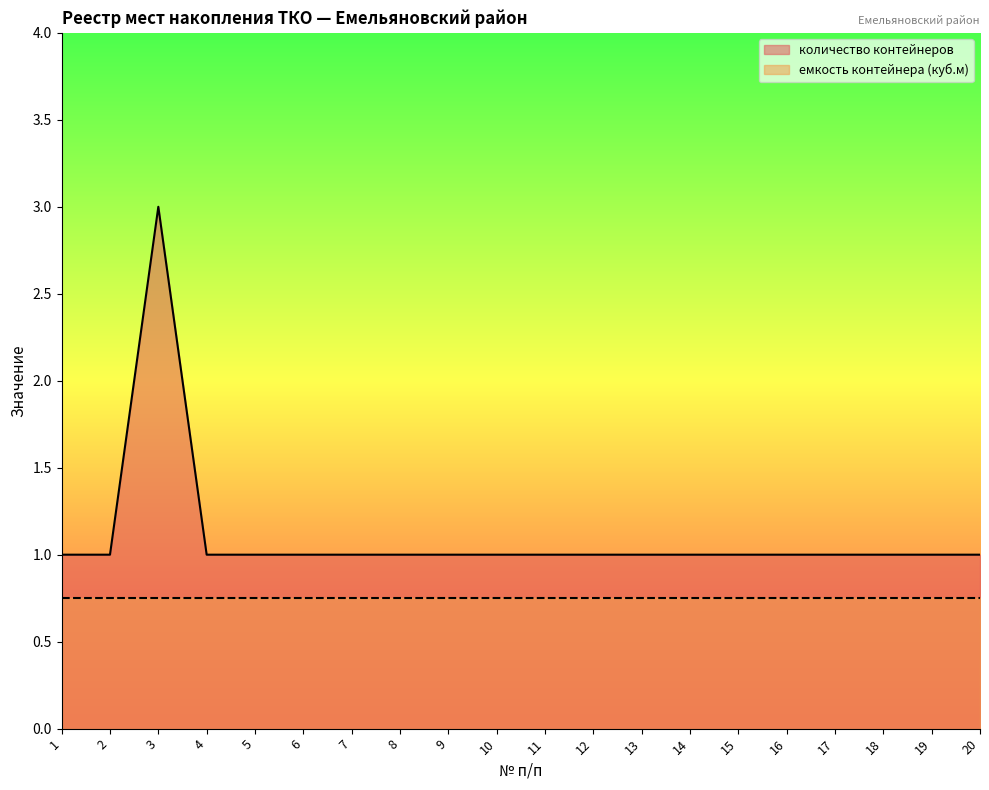

The value at 20 is 1. True or false?

False